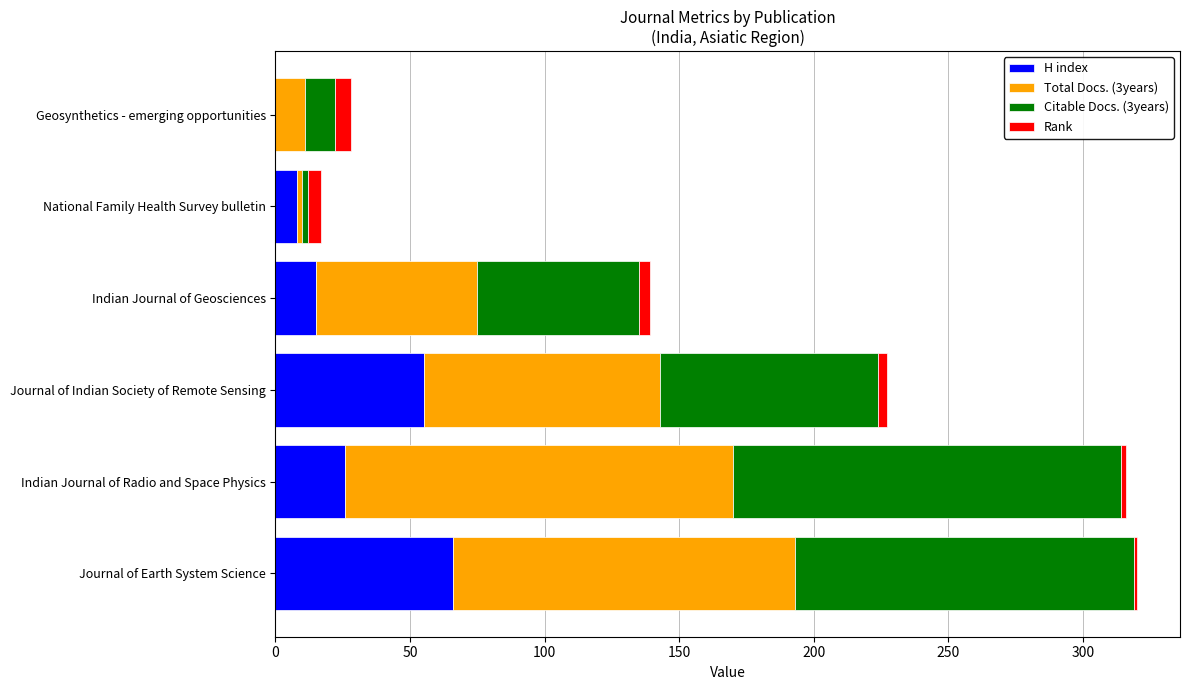

How many categories are shown in the chart?

6